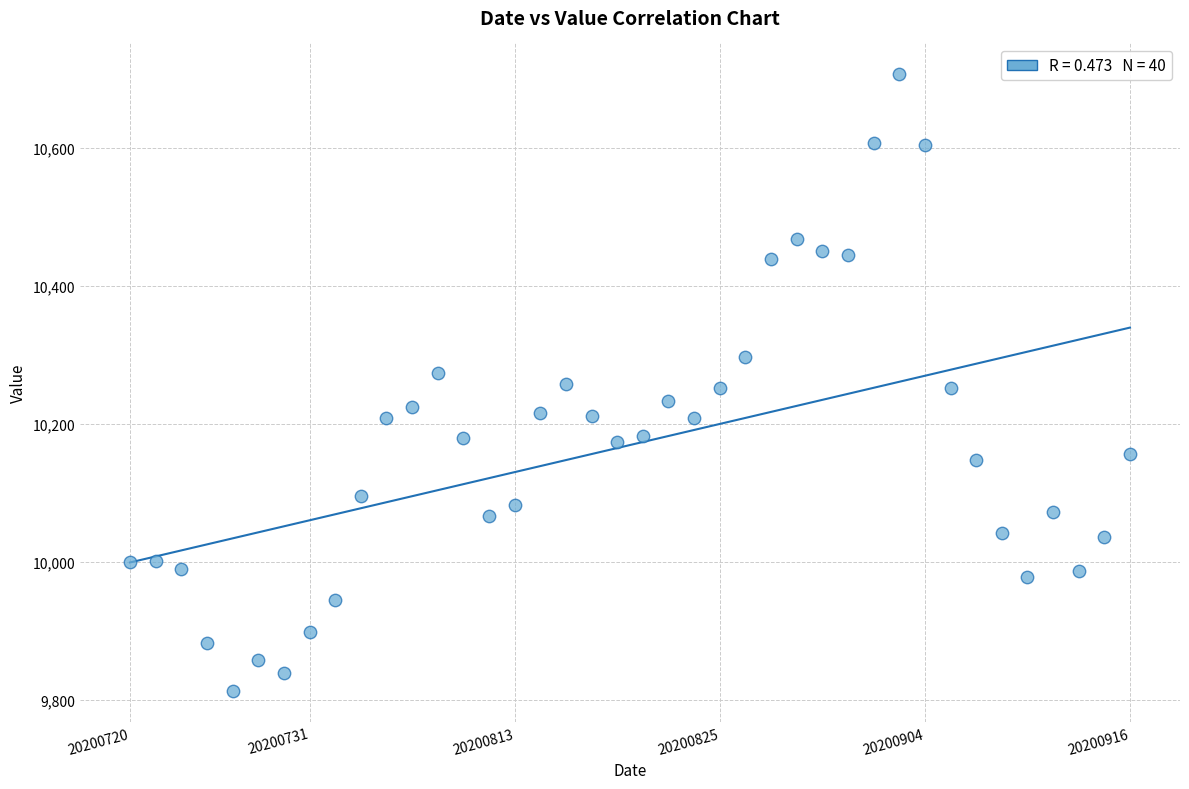

What is the range of Y values (max minus min)?

893